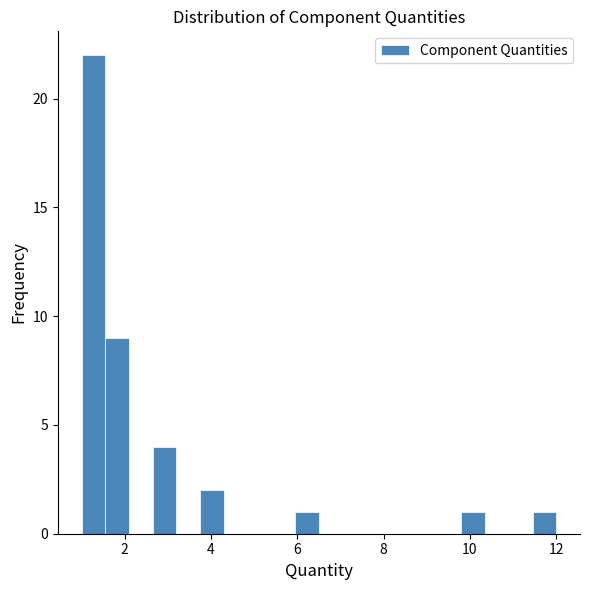

Read against the x-axis, roughly where is the centre of the tallest bar?

1.2